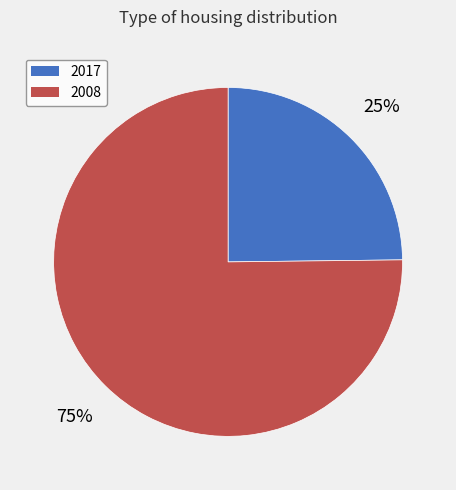

Combined, do 2017 and 2008 account for over 50%?

Yes